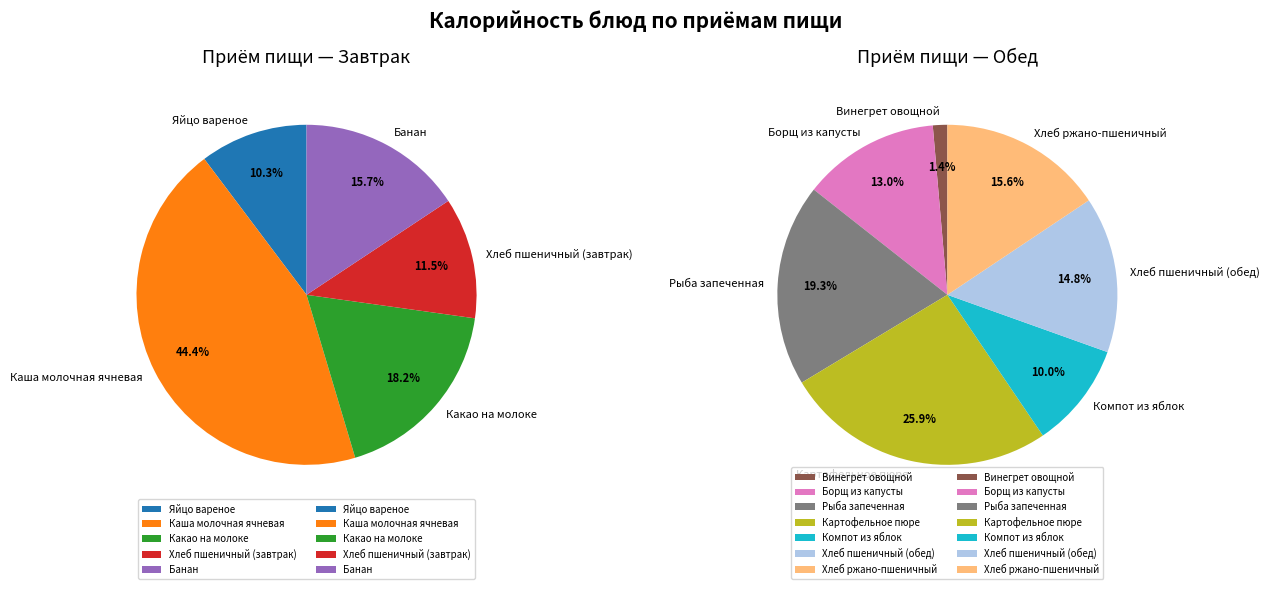

Is the sum of Хлеб пшеничный (обед) and Картофельное пюре greater than half?

No